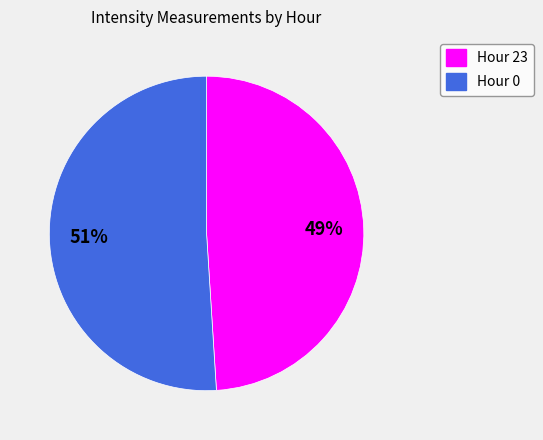

Is the sum of Hour 0 and Hour 23 greater than half?

Yes